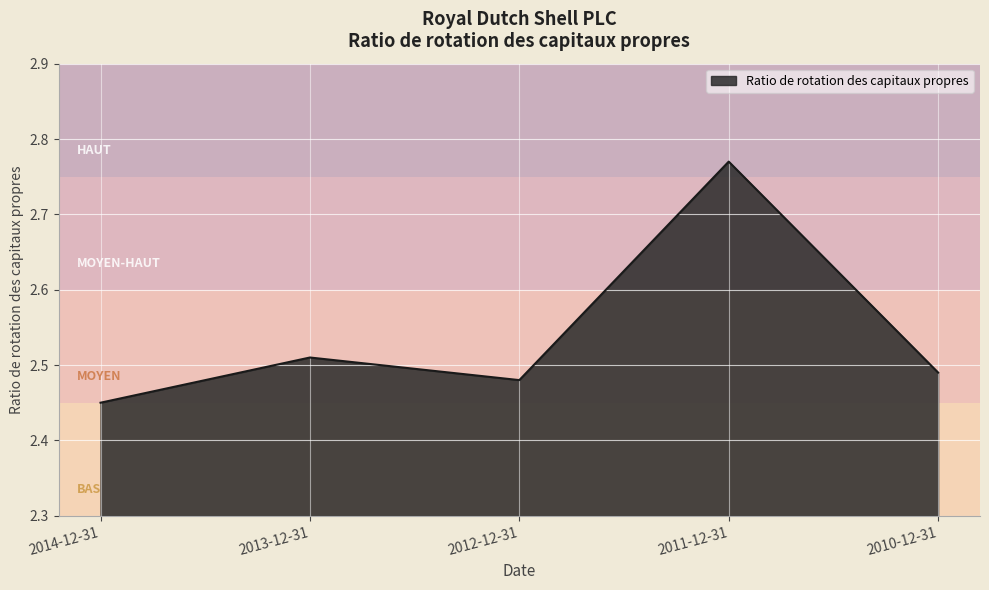

True or false: the data has more than 1 interior local peaks.

True